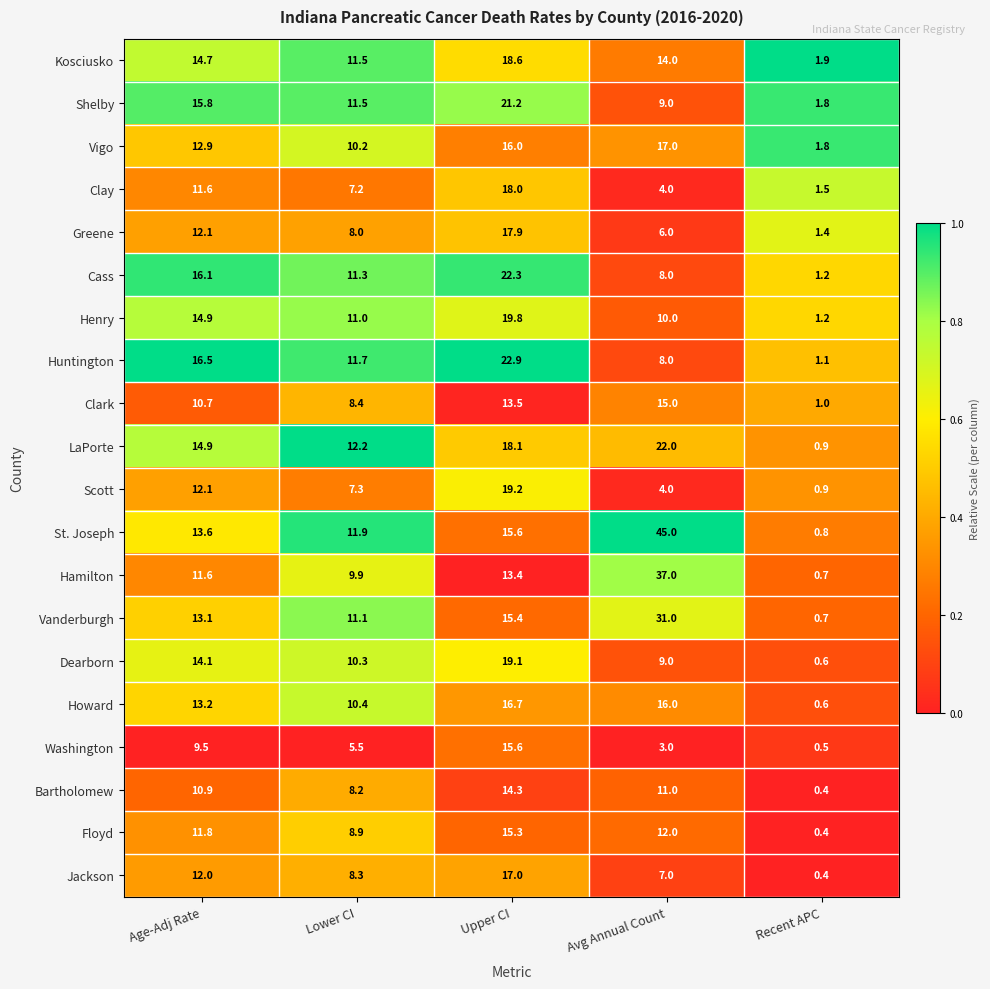

Where does the Bartholomew series first go above 10?

Age-Adj Rate